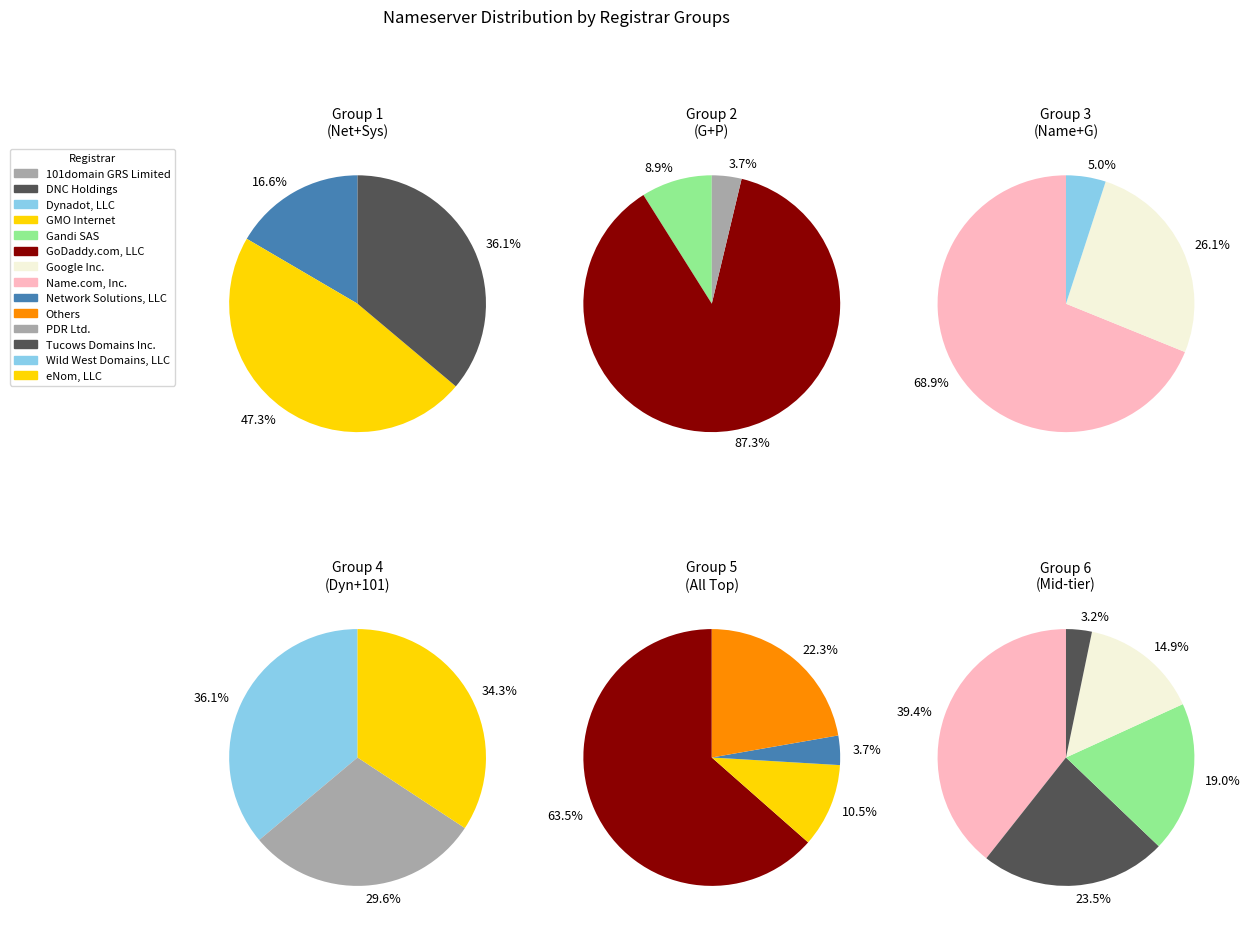

To the nearest percent, what portion does Tucows Domains Inc. represent?

7%